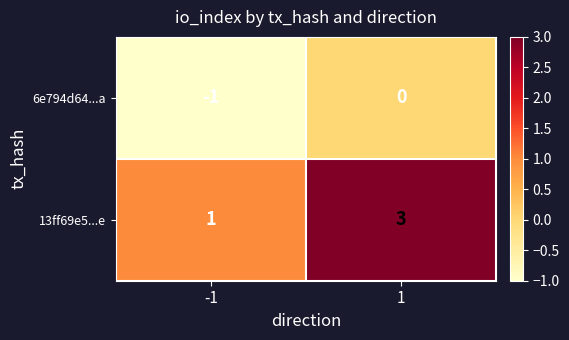

What is the sum of the 13ff69e5...e values at -1 and 1?

4